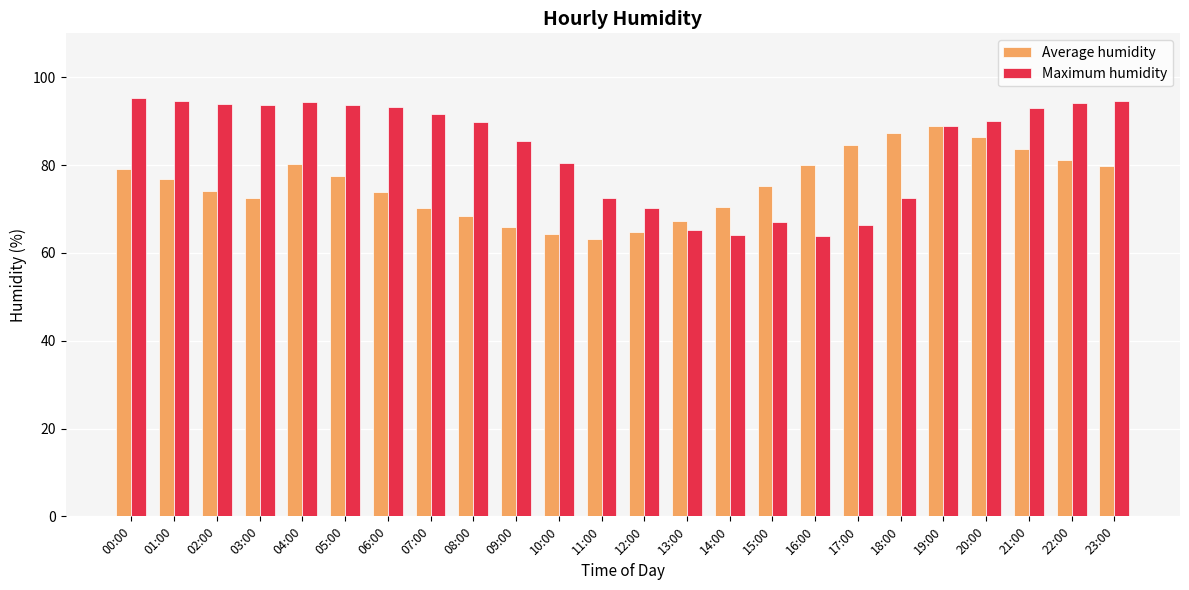

What is the label of the 19th bar from the left?

18:00